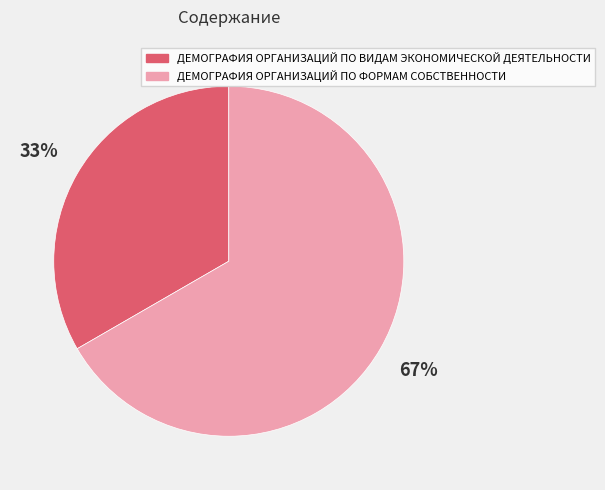

Between ДЕМОГРАФИЯ ОРГАНИЗАЦИЙ ПО ФОРМАМ СОБСТВЕННОСТИ and ДЕМОГРАФИЯ ОРГАНИЗАЦИЙ ПО ВИДАМ ЭКОНОМИЧЕСКОЙ ДЕЯТЕЛЬНОСТИ, which is larger?

ДЕМОГРАФИЯ ОРГАНИЗАЦИЙ ПО ФОРМАМ СОБСТВЕННОСТИ